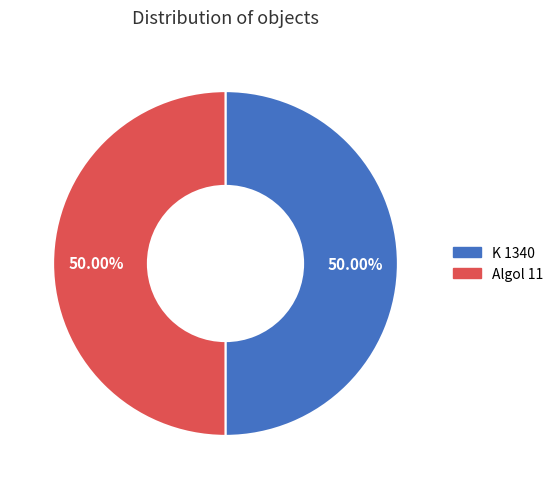

What percentage is the K 1340 slice, to the nearest percent?

50%